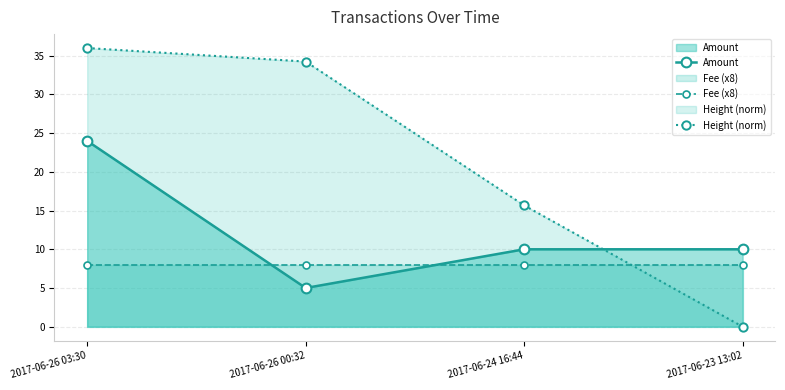

How many times do Amount and Fee (x8) cross each other?

2